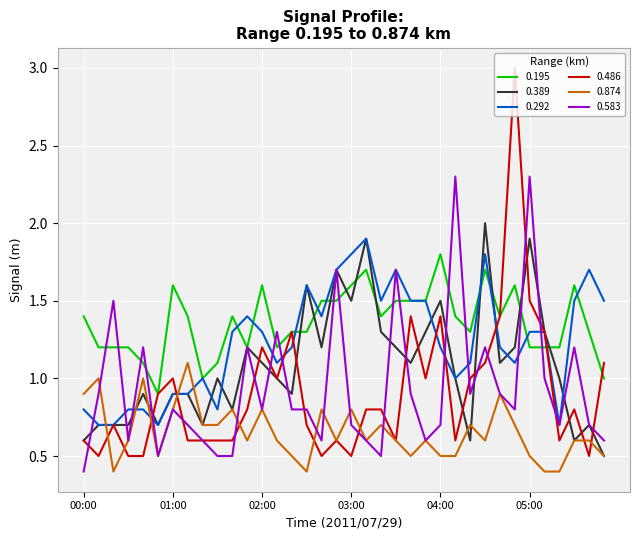

Which series has the largest range (max minus min)?

0.486